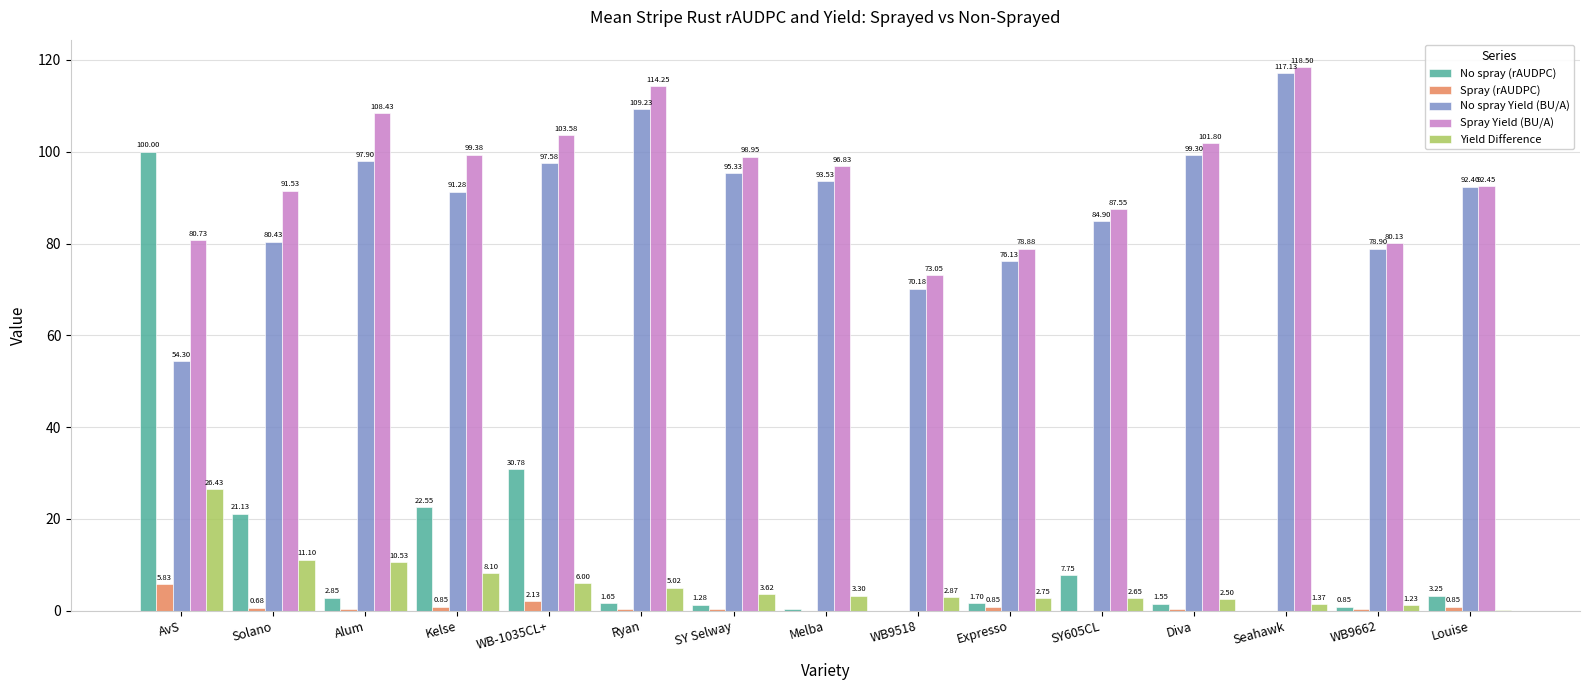

What is the sum of all Spray Yield (BU/A) values?

1426.0